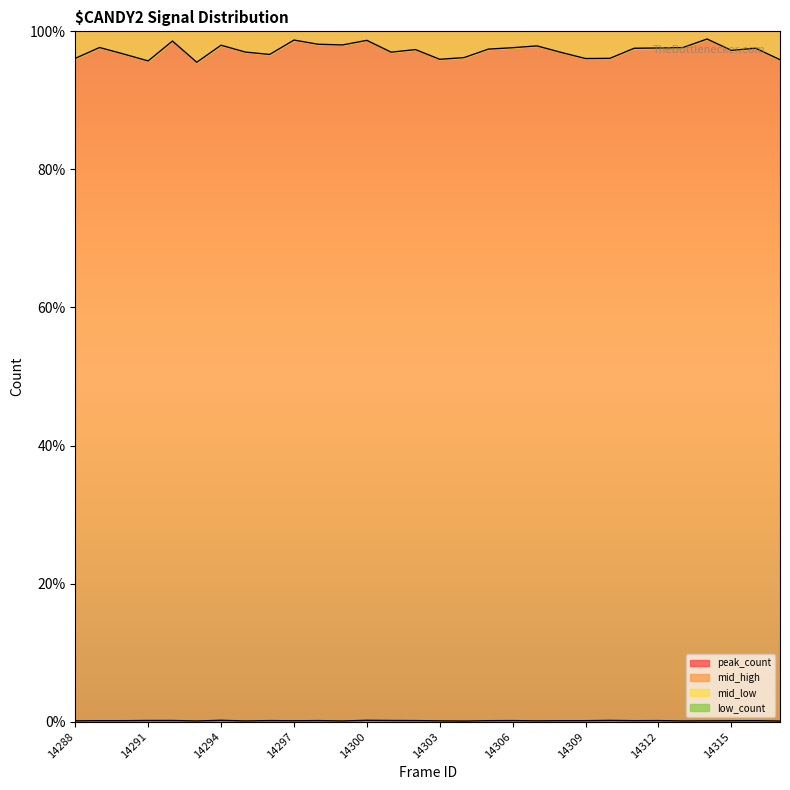

The value of mid_high at 14299 is 39.0. True or false?

False